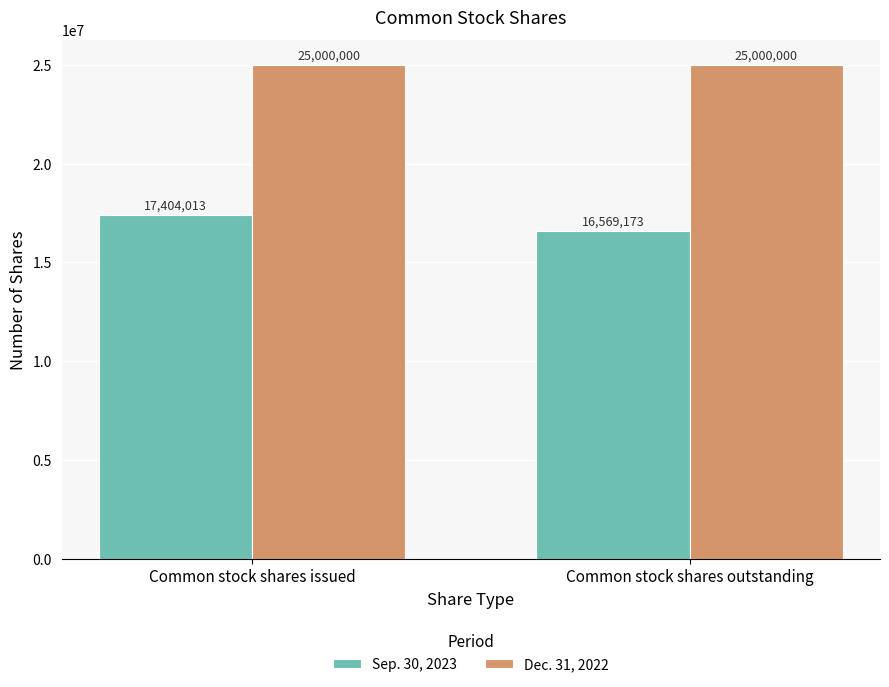

At which category does the chart reach its minimum across all series?

Common stock shares outstanding